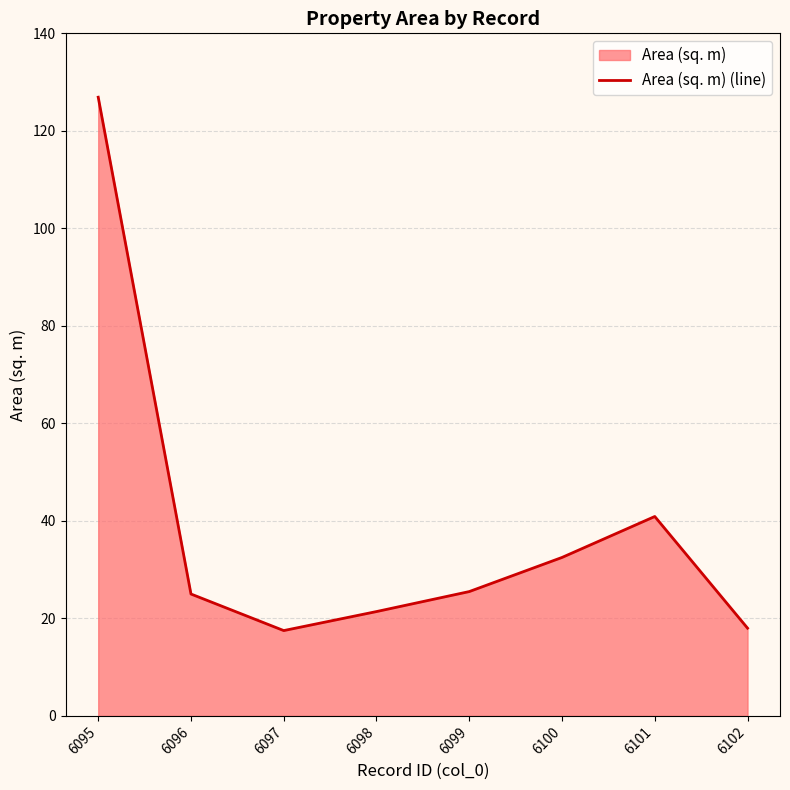

Where does the data first go above 25?

6095